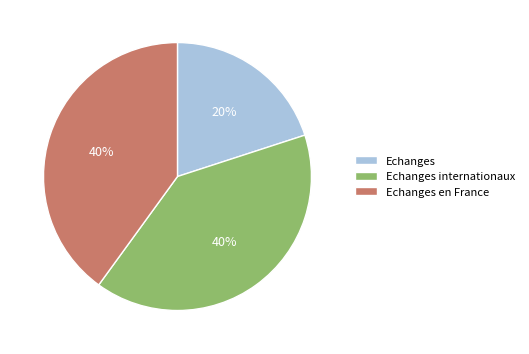

To the nearest percent, what is the difference between the Echanges and Echanges en France slice percentages?

20%